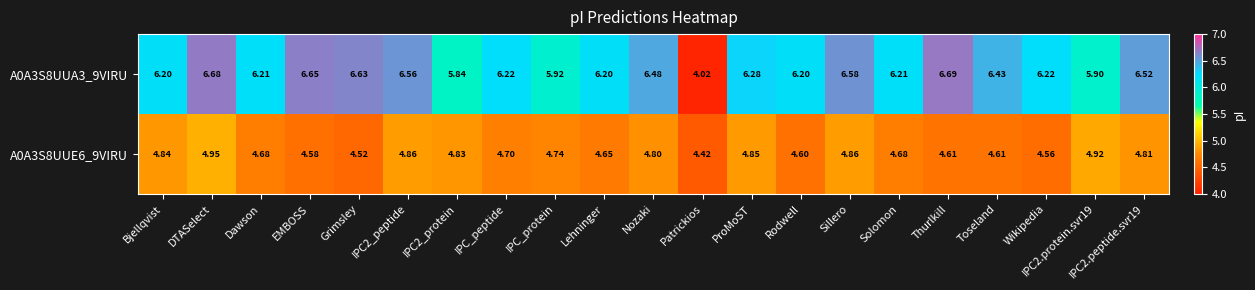

How many series are shown in this chart?

2